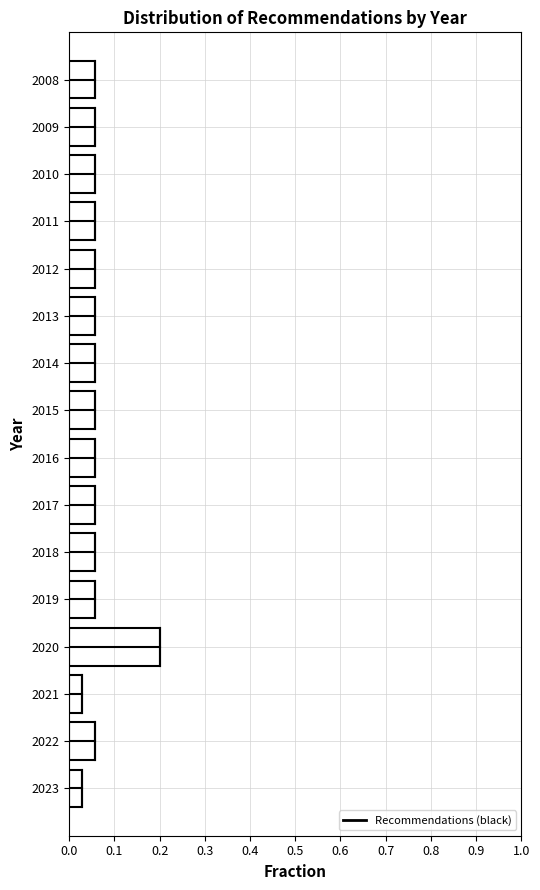

Which label corresponds to the largest value in the chart?

2020